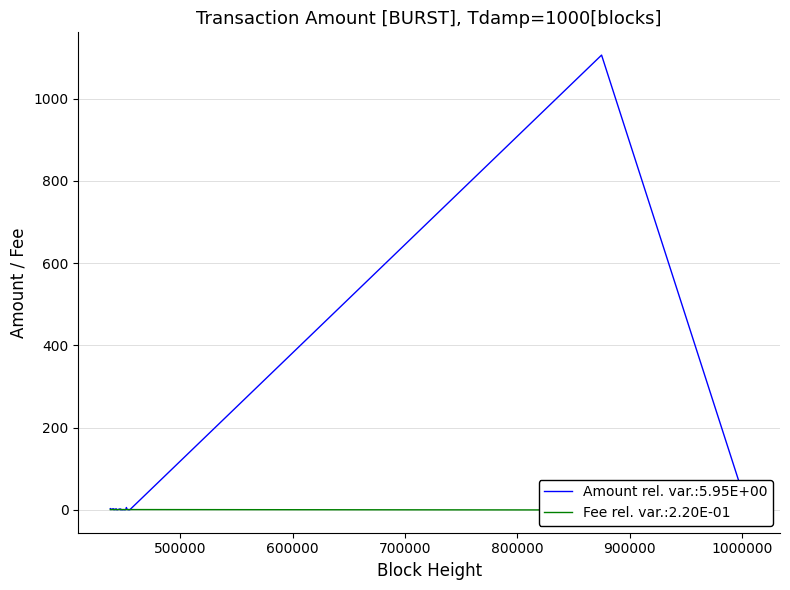

In Fee, how many points are lower than both neighbors (excluding endpoints)?

1